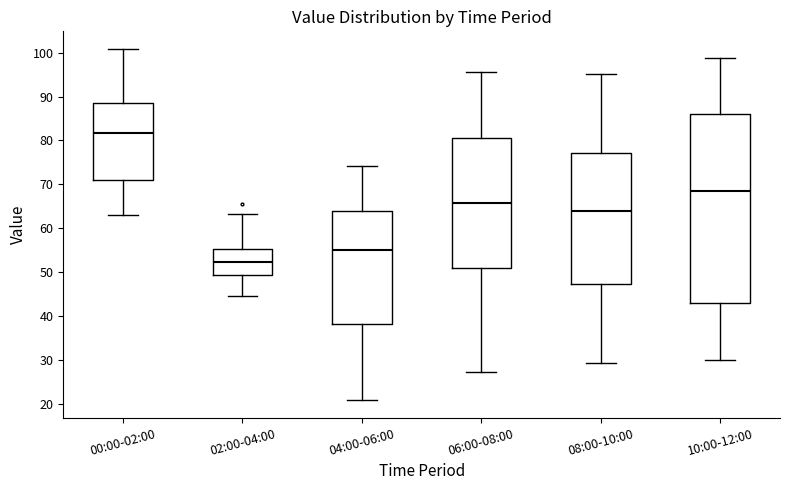

Reading left to right, transcribe this box plot: for each box, give where its median line is, the range the box spans, and where its two whiskers end, as read against the y-axis. The values are not printed on the chart, so give them approximately, as read against the axis.

00:00-02:00: median 82, box 71 to 89, whiskers 63 to 101
02:00-04:00: median 52, box 49 to 55, whiskers 44 to 63
04:00-06:00: median 55, box 38 to 64, whiskers 21 to 74
06:00-08:00: median 66, box 51 to 81, whiskers 27 to 96
08:00-10:00: median 64, box 47 to 77, whiskers 29 to 95
10:00-12:00: median 68, box 43 to 86, whiskers 30 to 99